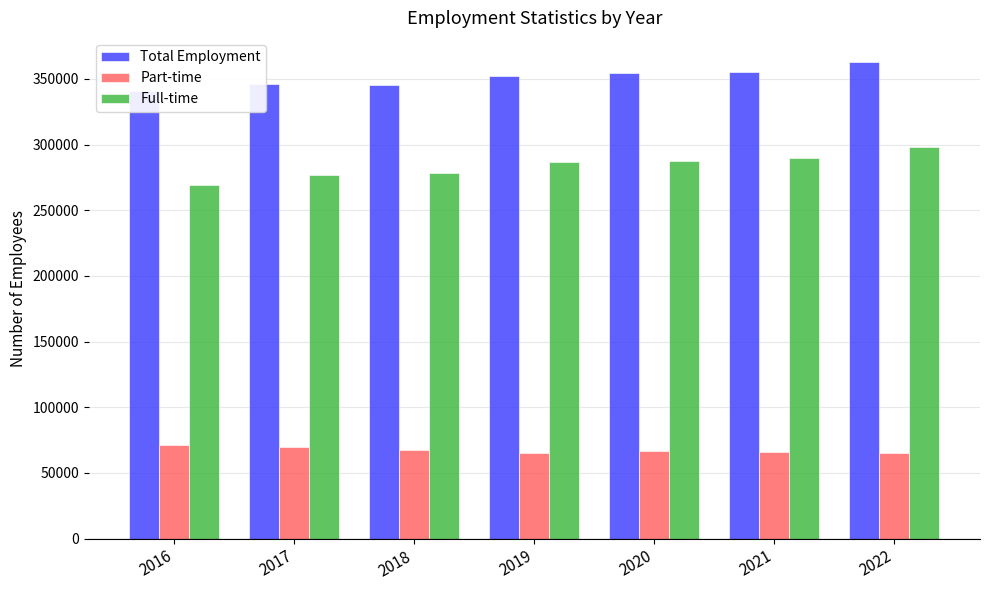

Reading left to right, transcribe all the data shown in this chart.

Total Employment: 340414	346224	345626	351882	354360	355388	363033
Part-time: 71200	69342	67367	65108	66782	65823	65187
Full-time: 269213	276882	278259	286774	287578	289565	297845